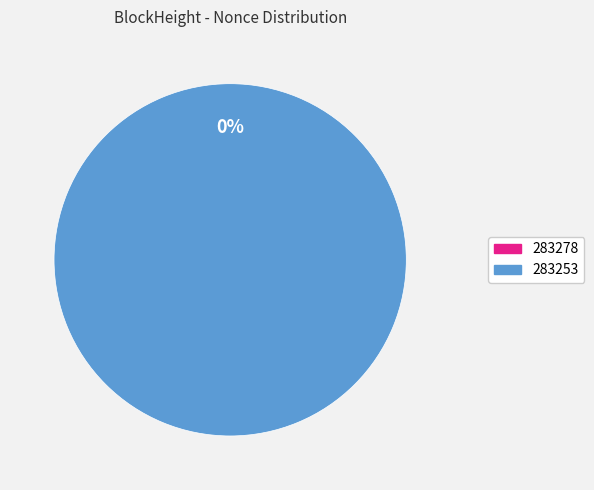

True or false: 283278 accounts for 0% of the total.

True